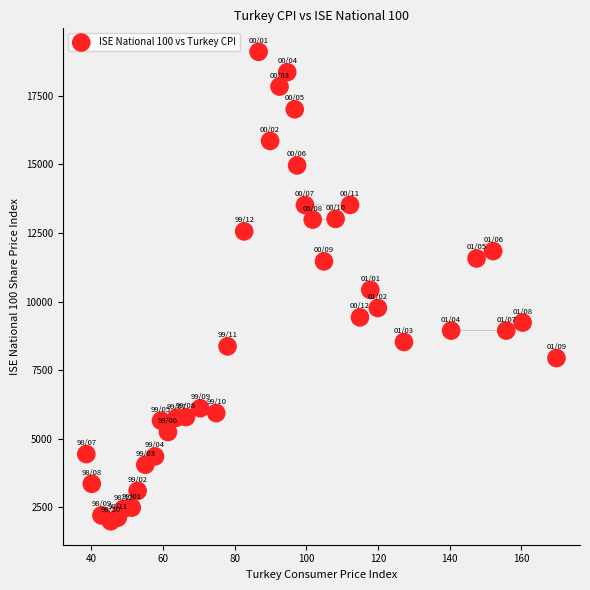

What is the range of Y values (max minus min)?

17124.9